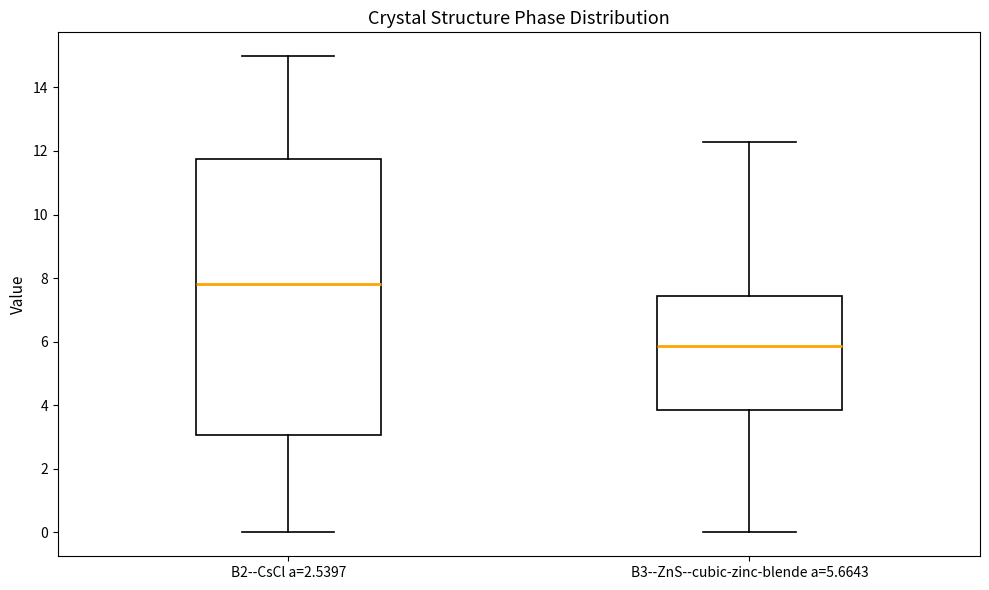

Comparing the boxes themselves (not the whiskers), which one is the tallest?

B2--CsCl a=2.5397